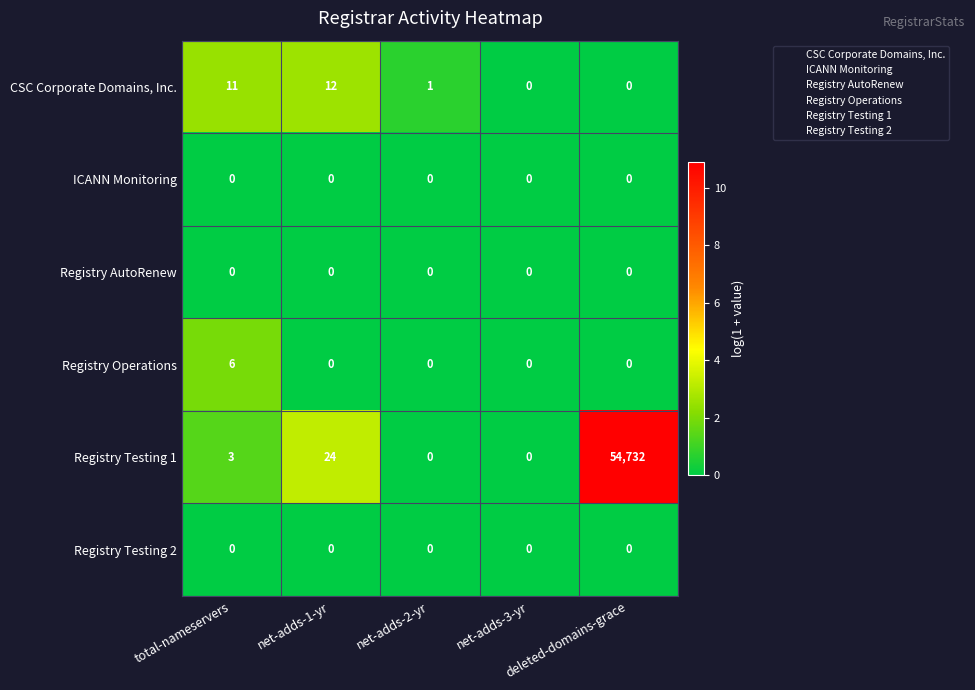

What is the difference between the maximum and minimum values in the CSC Corporate Domains, Inc. series?

12